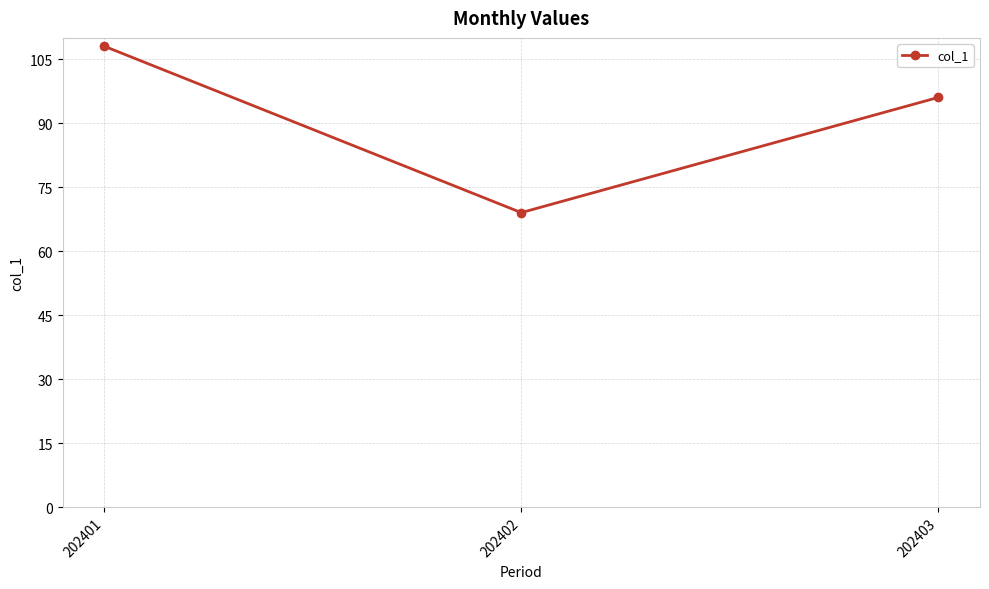

What is the change in value from 202402 to 202403?

+27